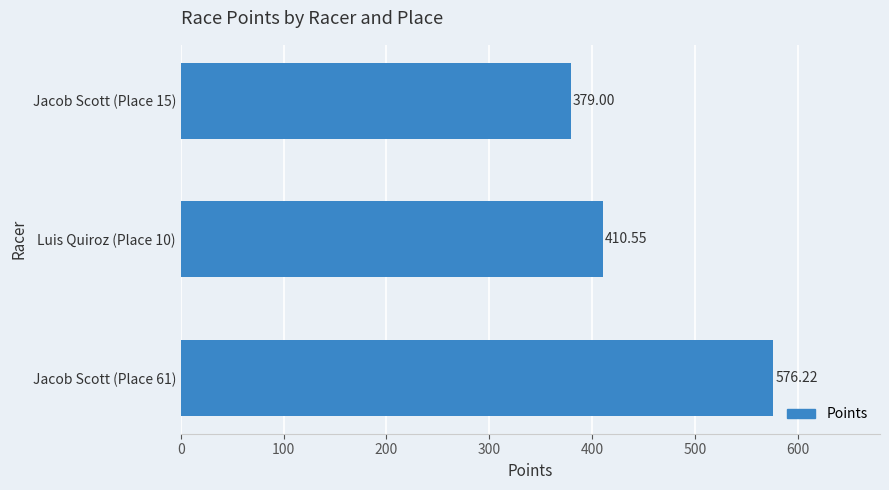

Approximately how many times larger is the value at Jacob Scott (Place 61) compared to Jacob Scott (Place 15)?

1.5